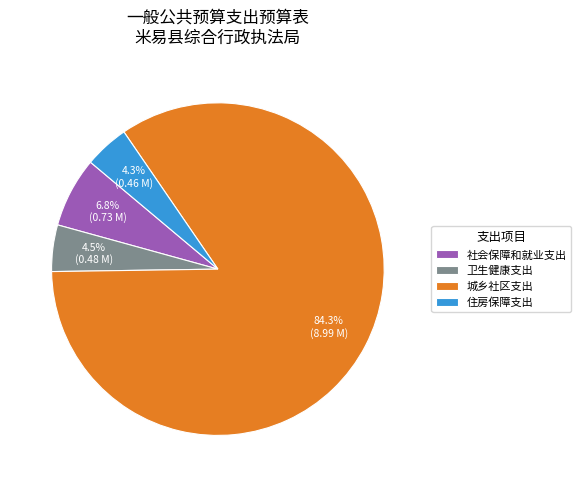

What portion of the pie excludes 住房保障支出?

95.7%